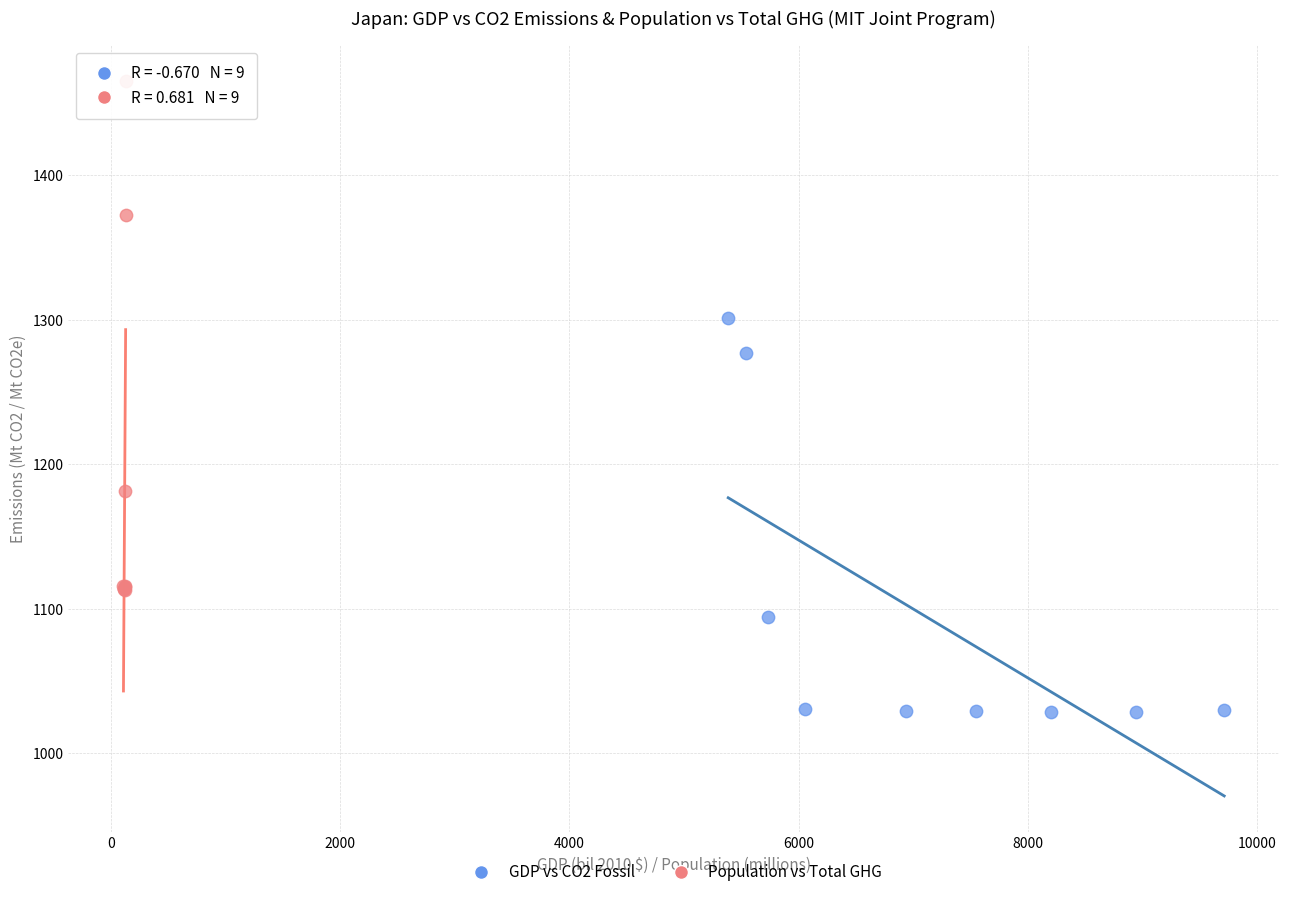

Which series reaches the maximum Y coordinate?

Population vs Total GHG